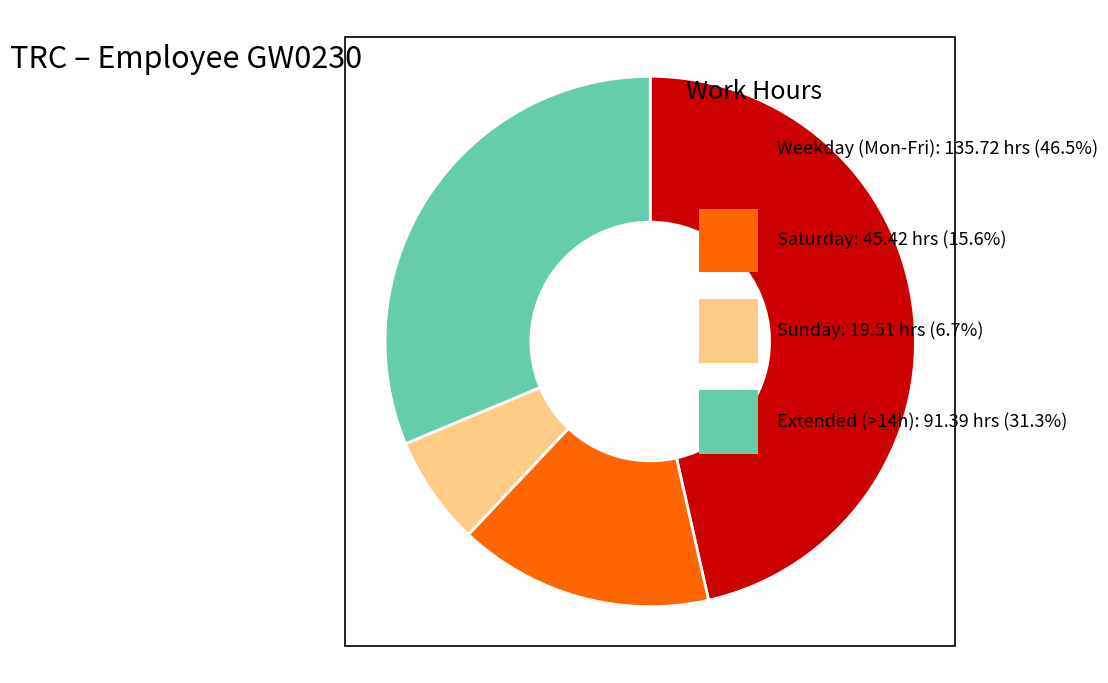

Is there a majority slice in this chart?

No